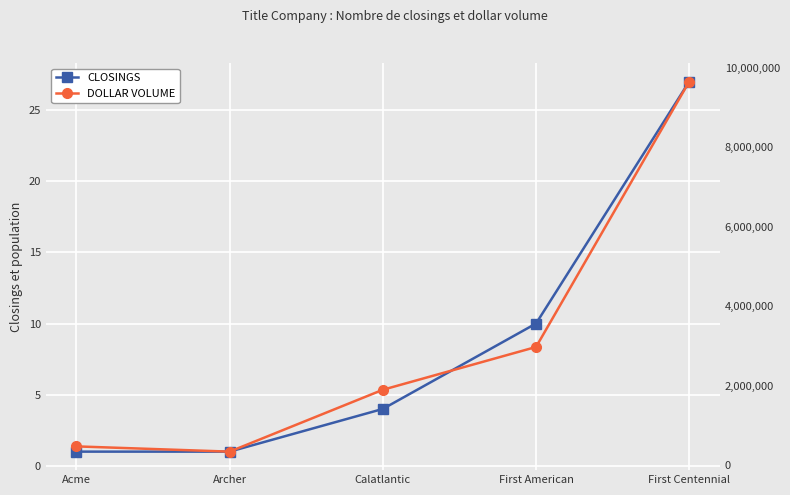

At how many categories does at least one series exceed 1850623?

3